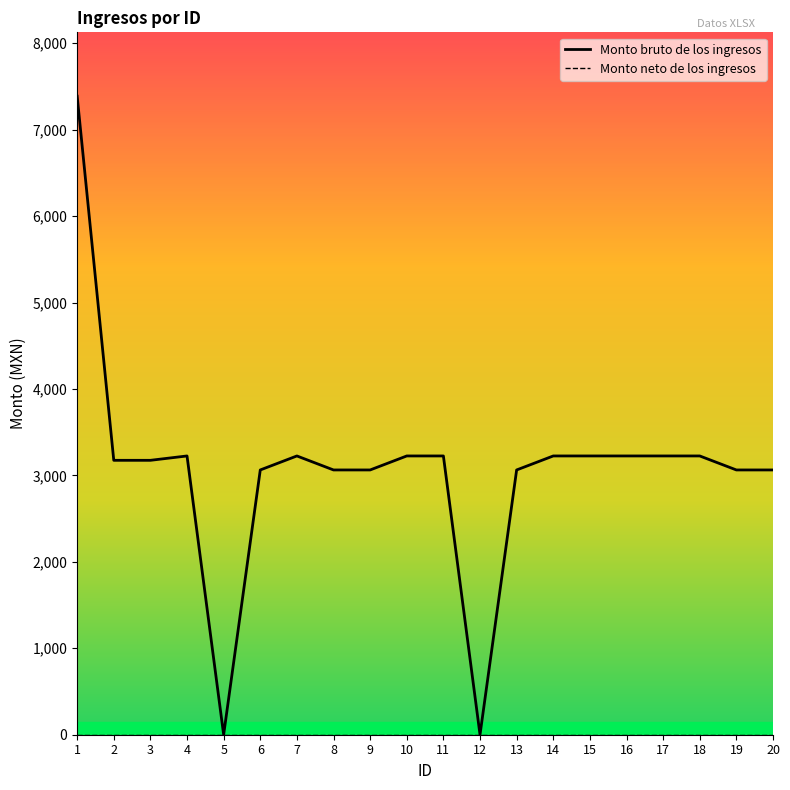

What is the maximum value shown in the chart?

7387.0